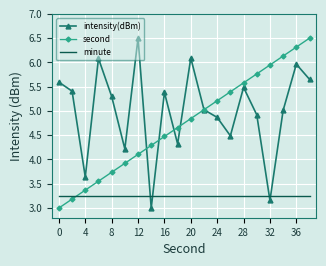

Which series has the largest total across all categories?

intensity(dBm)